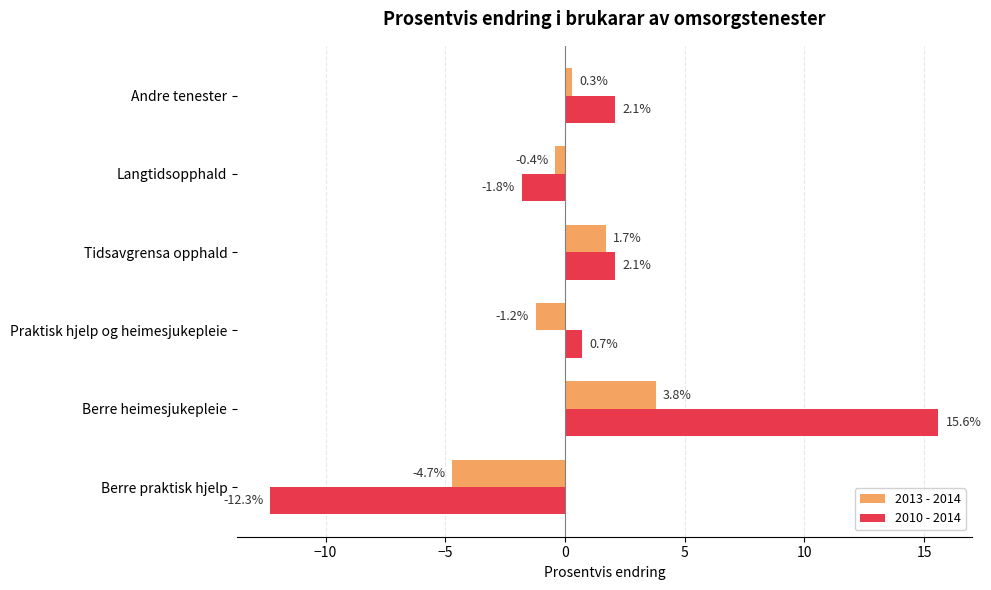

What are all the series names shown in the legend?

2013 - 2014, 2010 - 2014